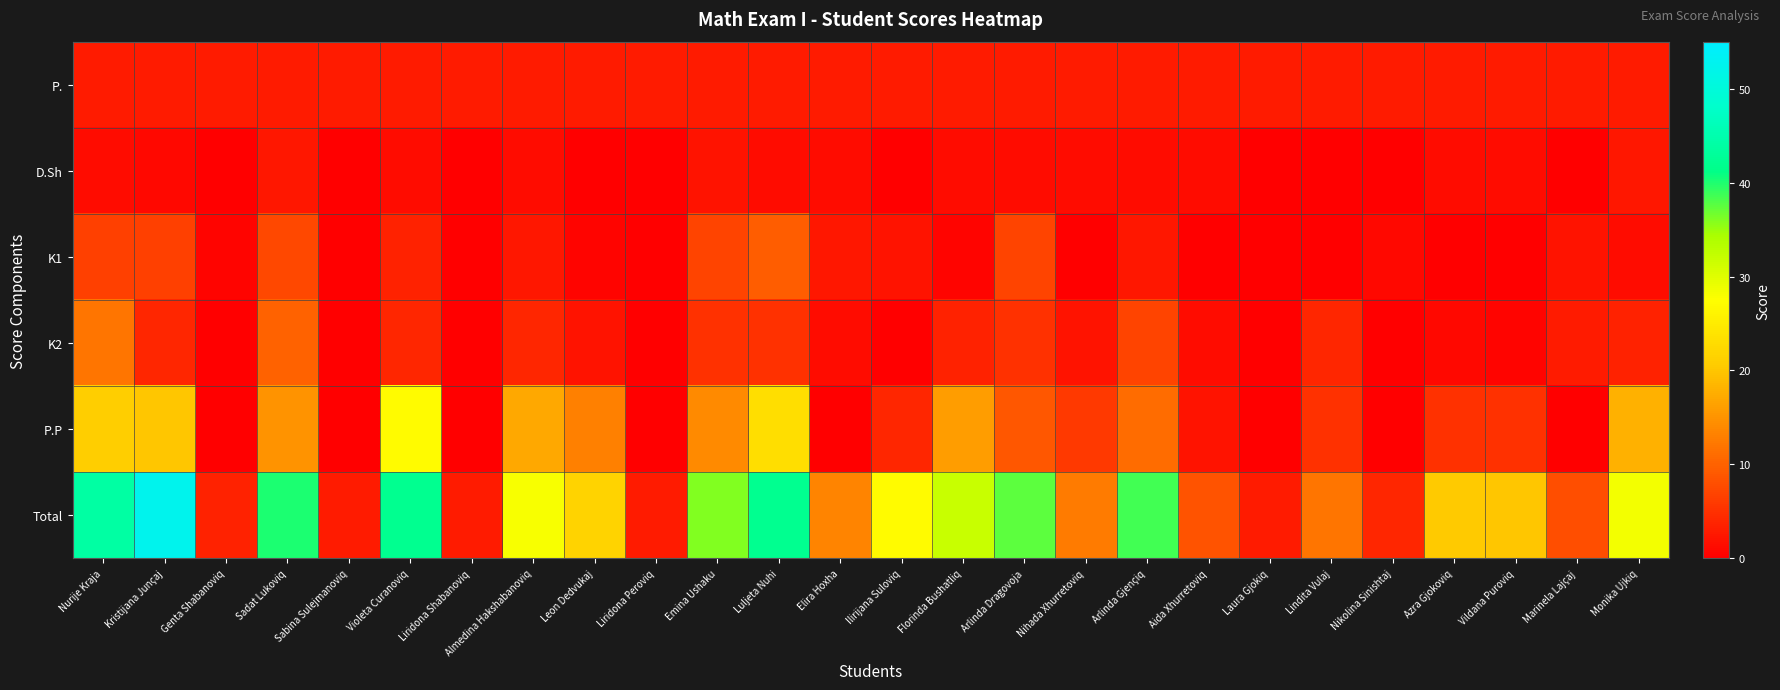

What is the total value across all series at Vildana Puroviq?

30.0